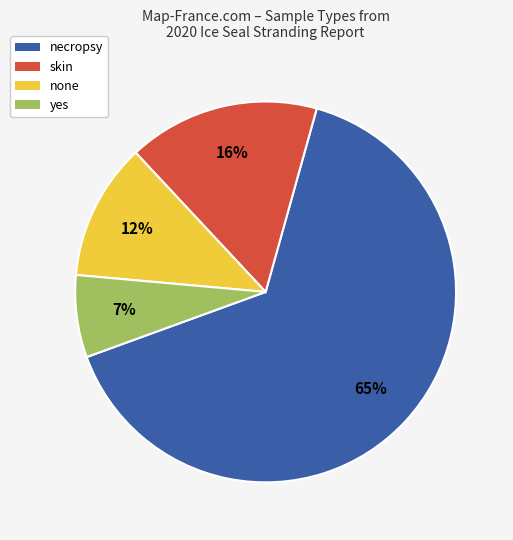

Rank the categories by value from highest to lowest.

necropsy, skin, none, yes